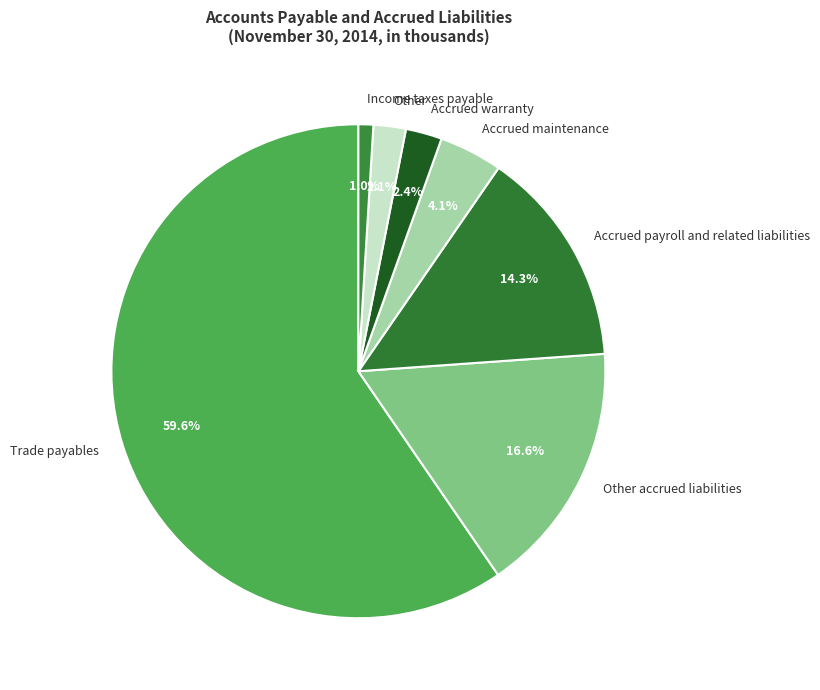

Which category has the smallest portion of the pie?

Income taxes payable